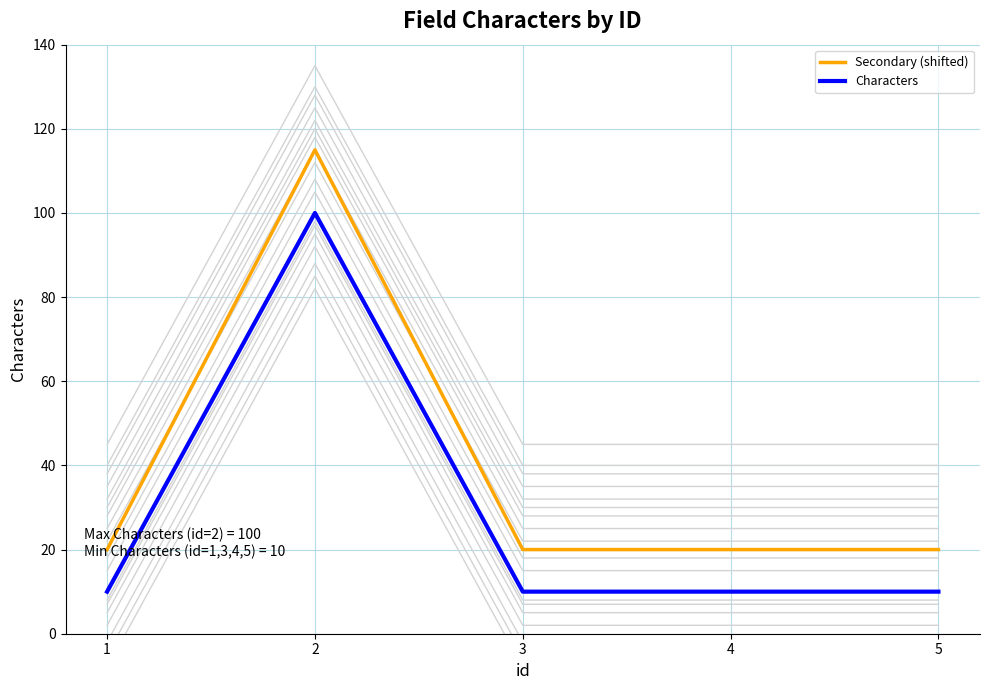

What is the sum of the Secondary (shifted) values at 3 and 2?

135